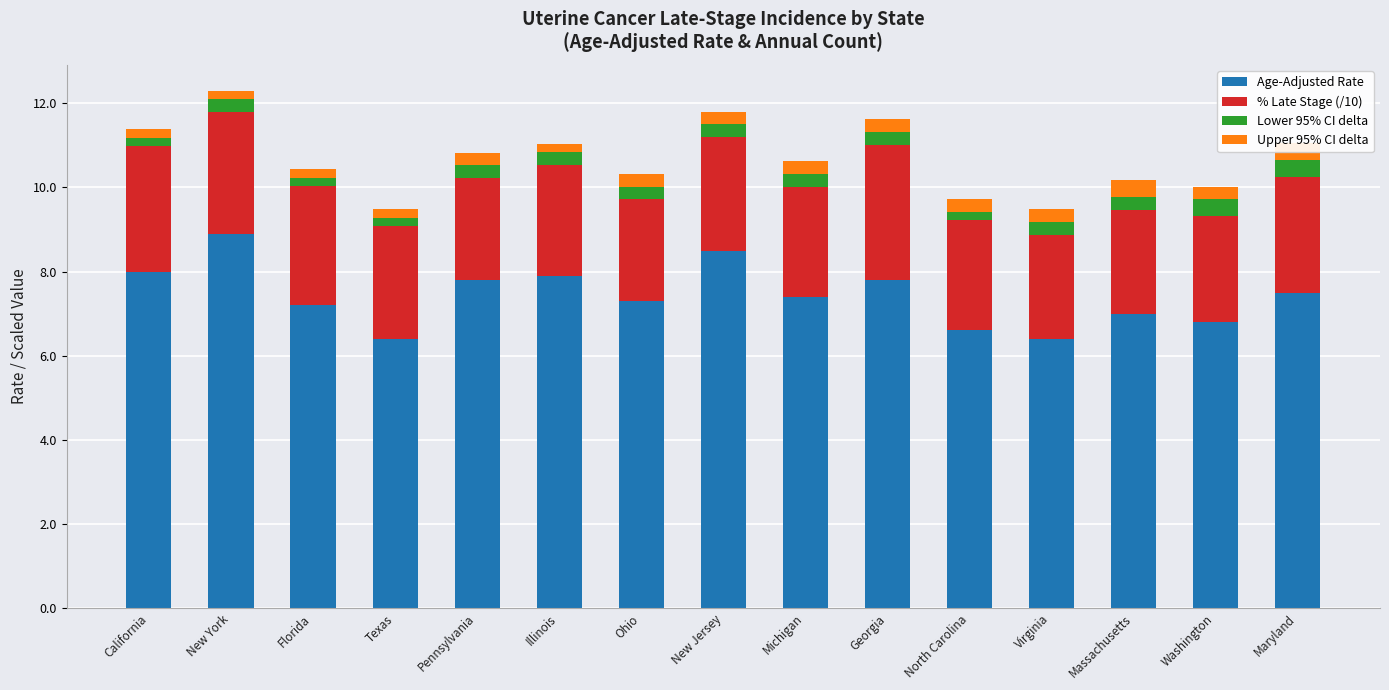

Between Washington and Maryland, which series saw the biggest shift?

Age-Adjusted Rate